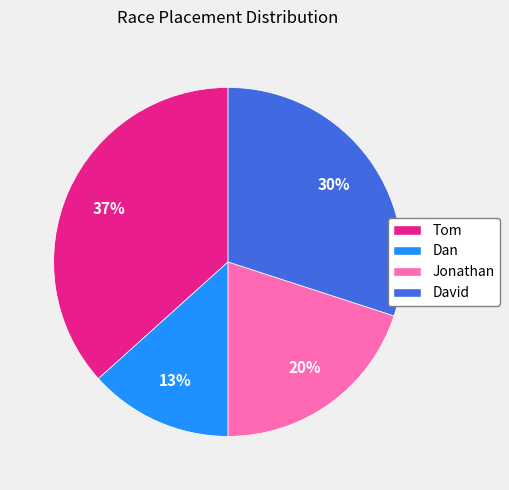

What percentage is the Tom slice, to the nearest percent?

37%